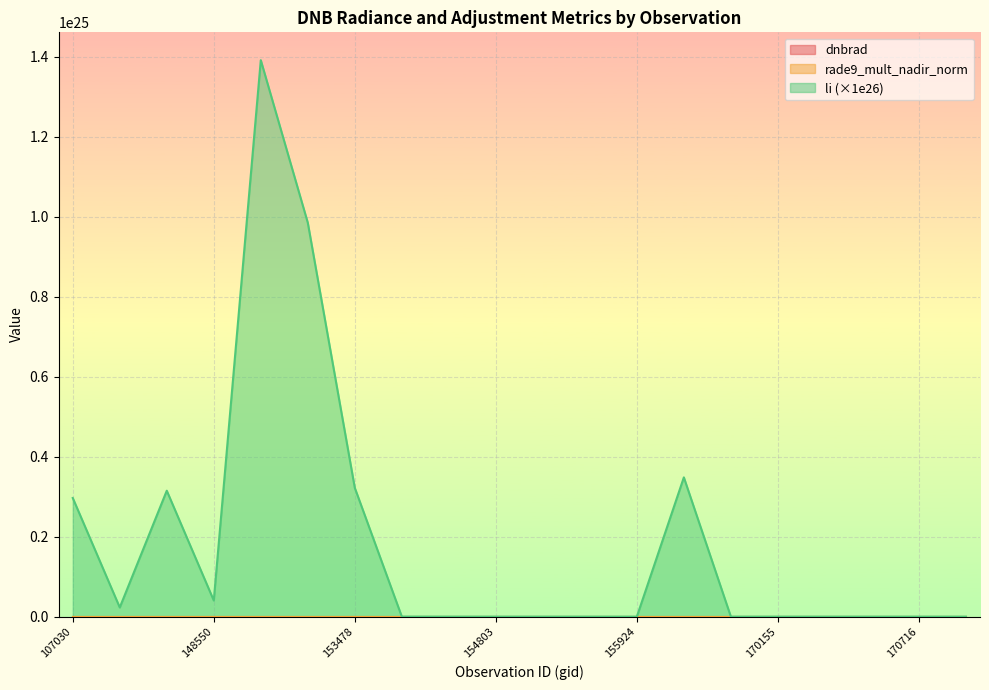

True or false: rade9_mult_nadir_norm has a value of 0.6 at 131476.

True